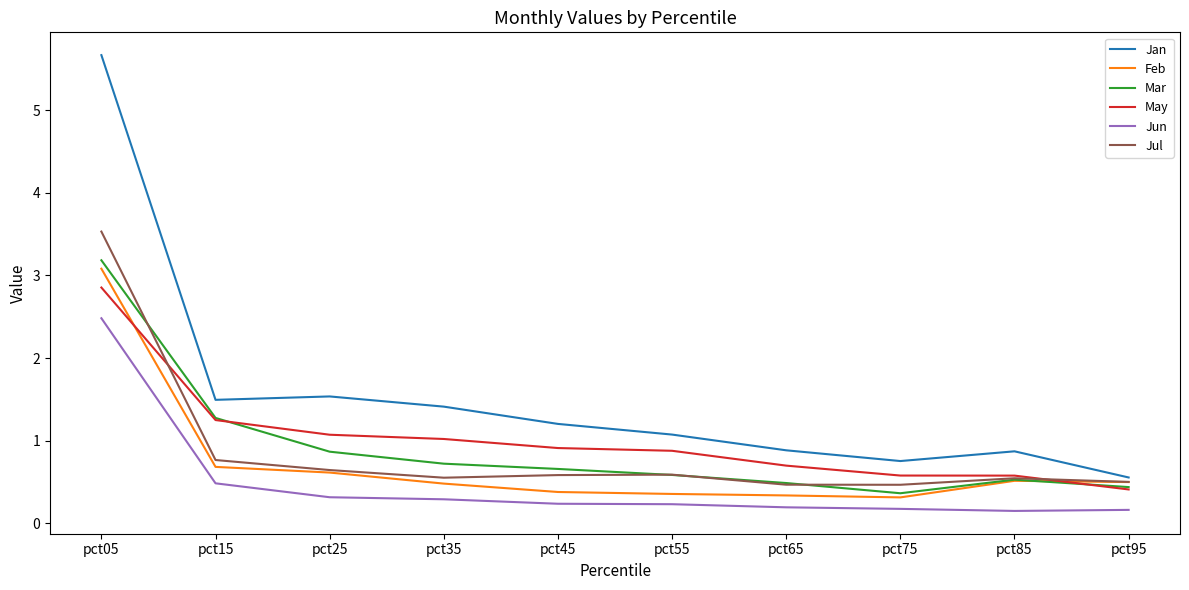

What is the minimum value for Jul?

0.5